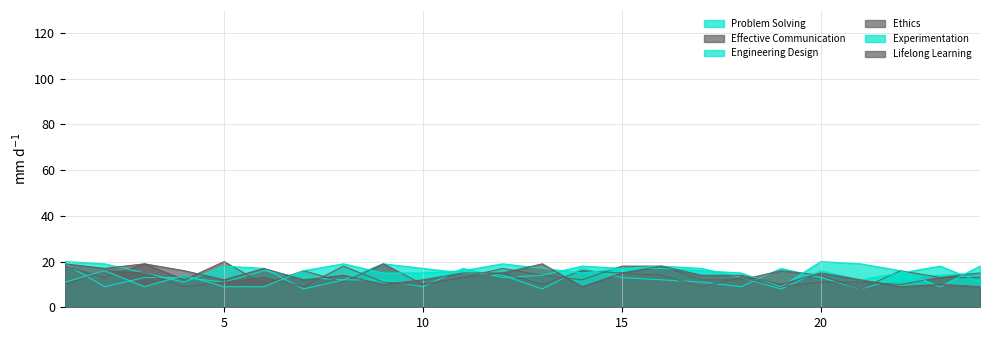

How many lines are shown in the chart?

6